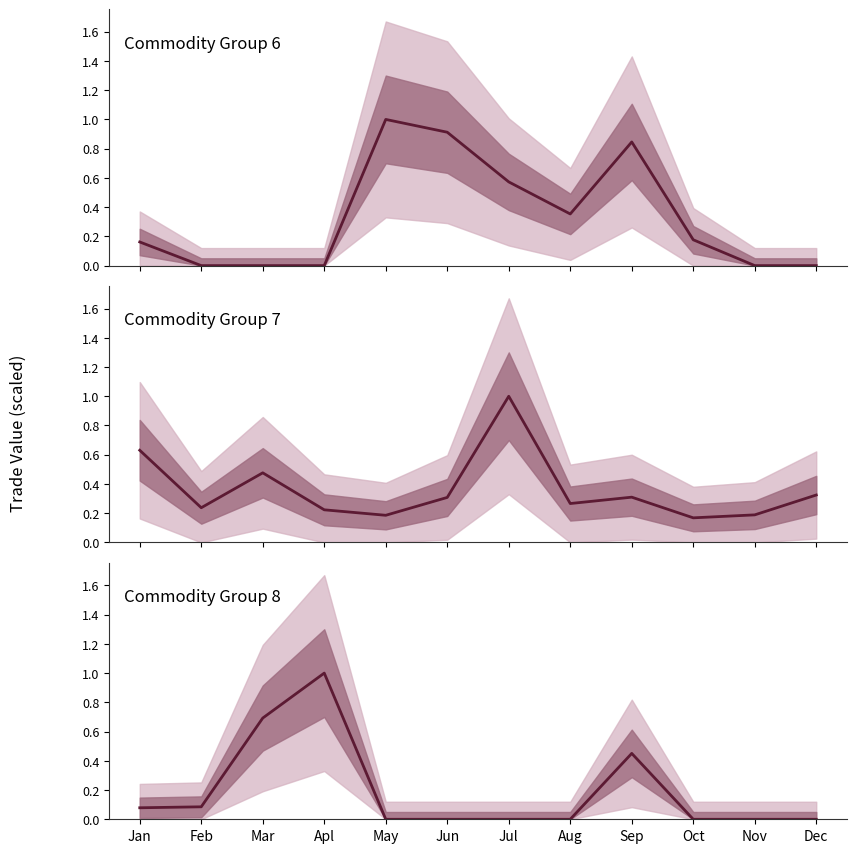

Reading left to right, what are all the values shown in this chart?

Commodity Group 6: 0.2	0.0	0.0	0.0	1.0	0.9	0.6	0.4	0.8	0.2	0.0	0.0
Commodity Group 7: 0.6	0.2	0.5	0.2	0.2	0.3	1.0	0.3	0.3	0.2	0.2	0.3
Commodity Group 8: 0.1	0.1	0.7	1.0	0.0	0.0	0.0	0.0	0.5	0.0	0.0	0.0